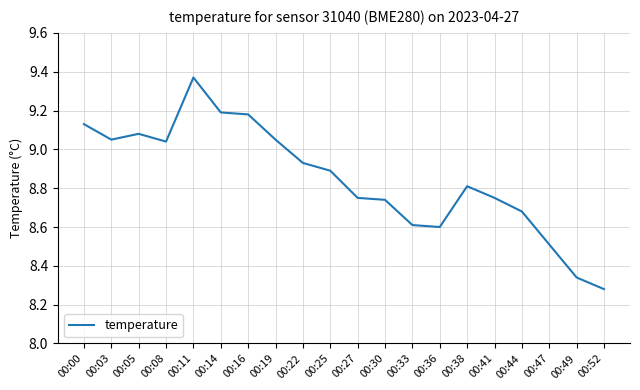

How many lines are shown in the chart?

1